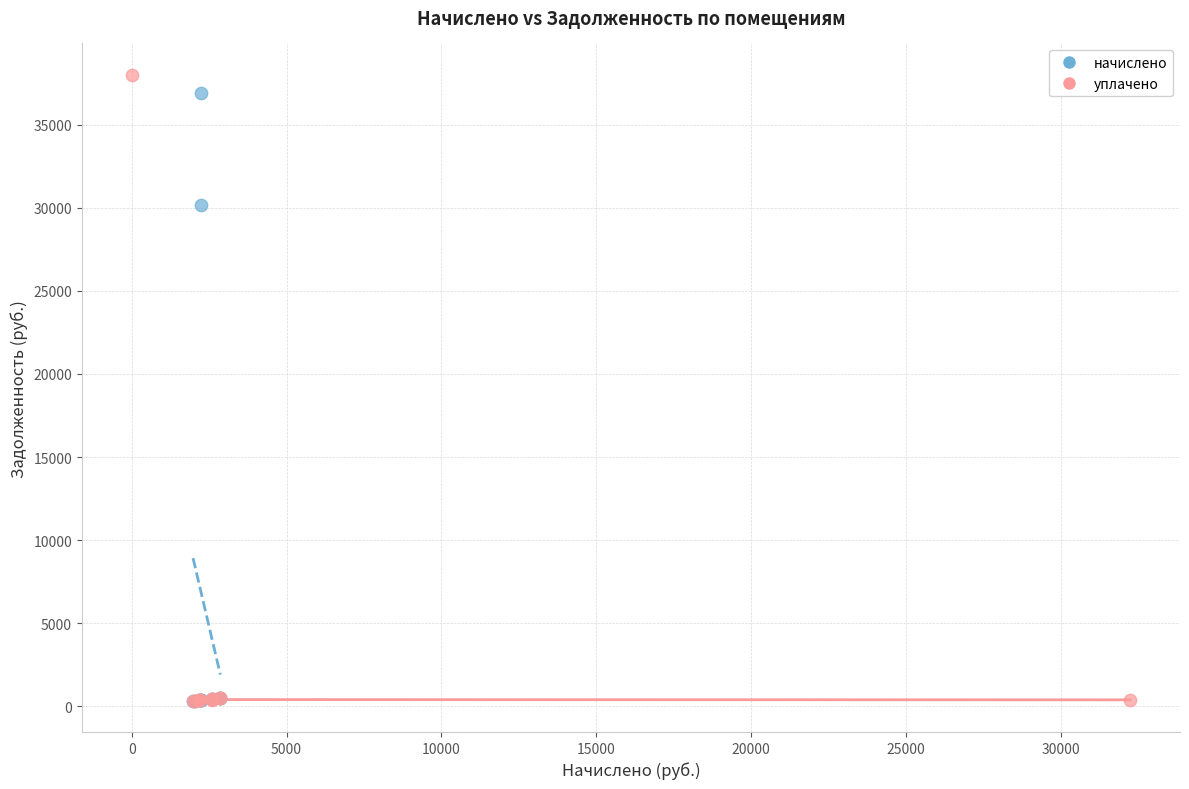

Which series has the largest Y range (max minus min)?

уплачено